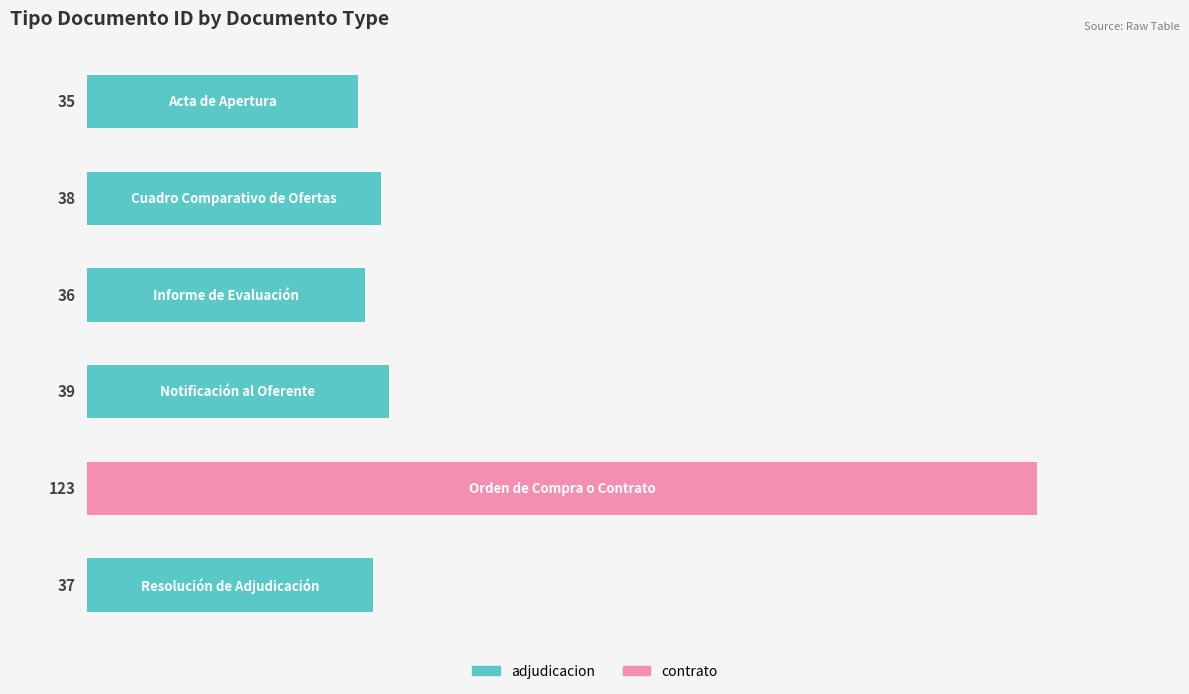

What is the value of the 5th bar from the top?

123